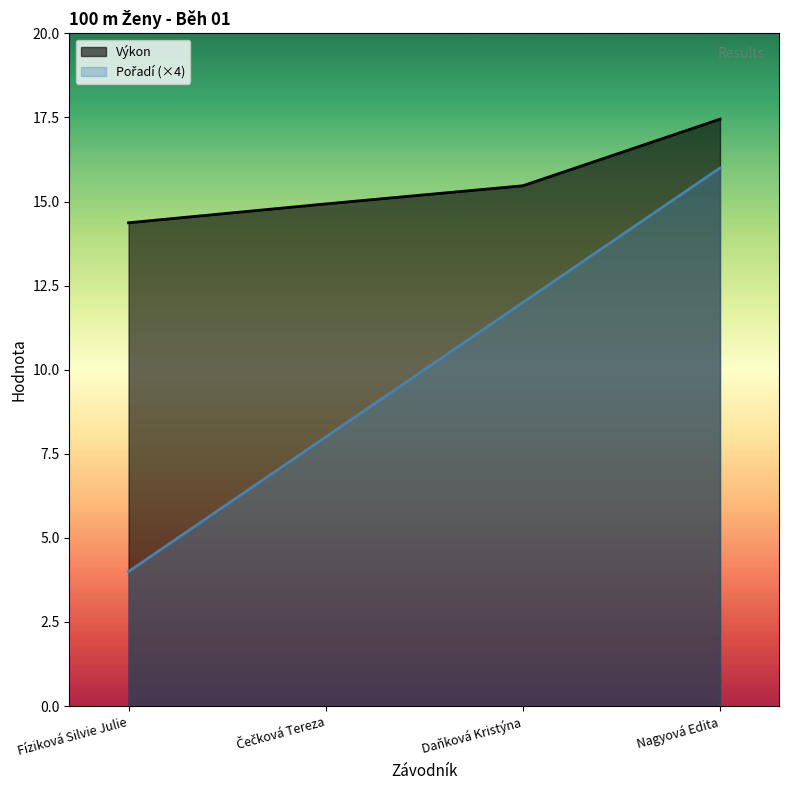

Which has a higher value, Daňková Kristýna or Čečková Tereza?

Daňková Kristýna